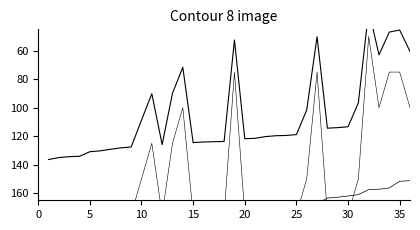

What is the lowest value of the Schnitt series?

151.2